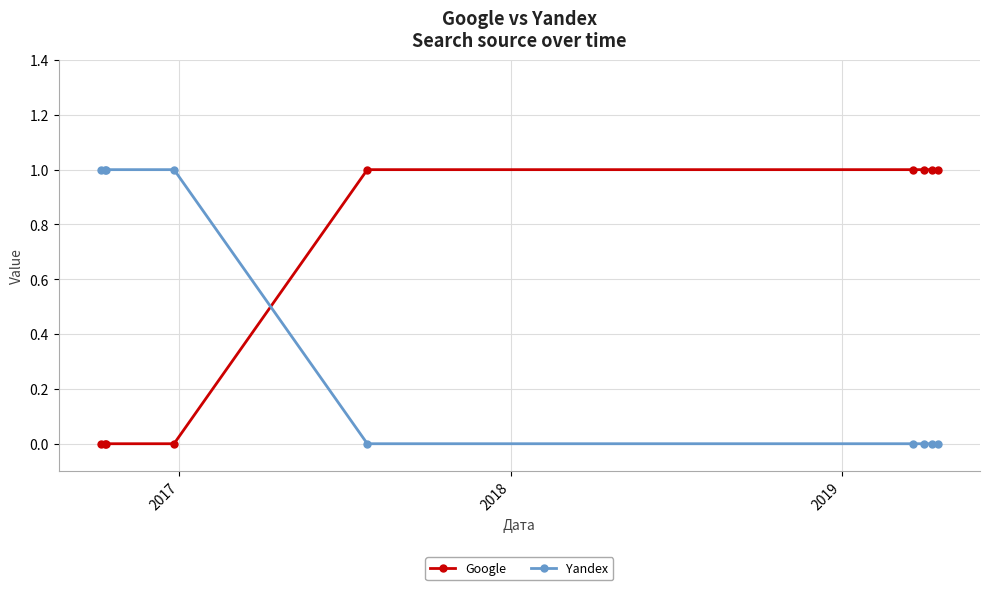

True or false: Yandex and Google cross at least once.

True